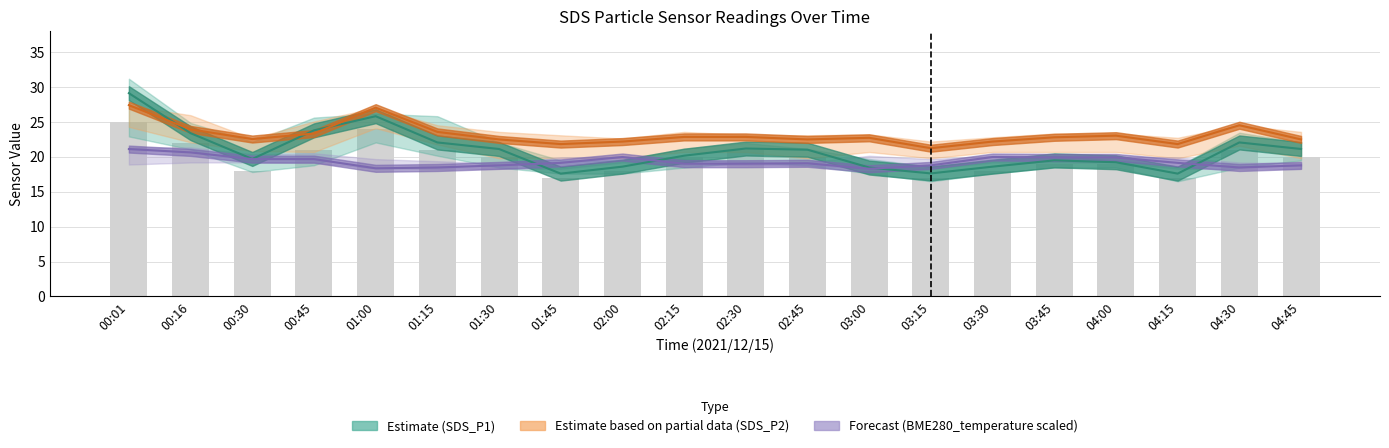

How many categories are shown in the chart?

20